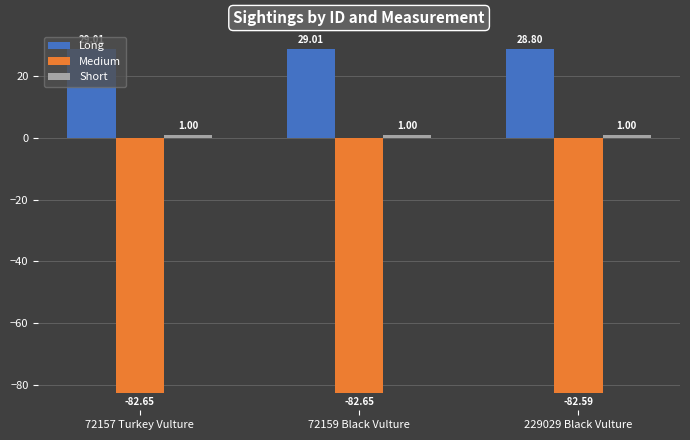

What is the difference between the highest and lowest values at 72159 Black Vulture?

111.7